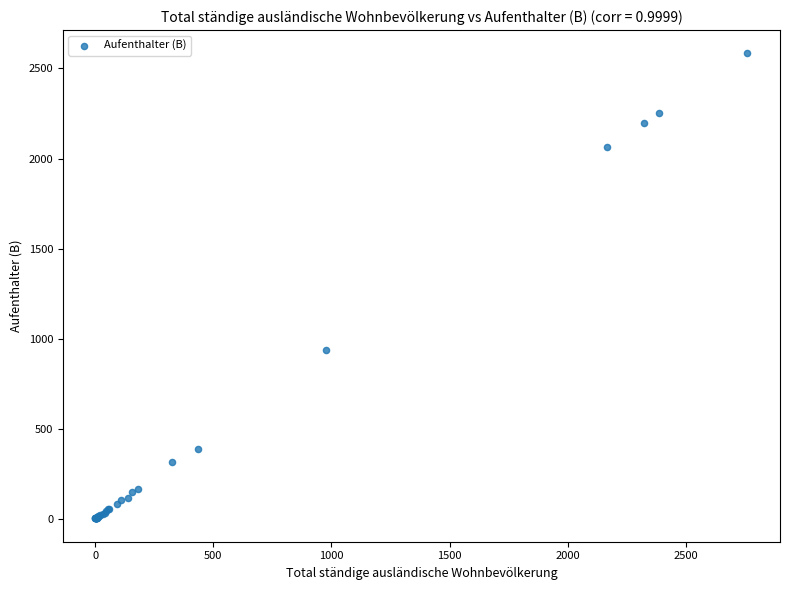

What Y value in the scatter plot is closest to 1292?

936